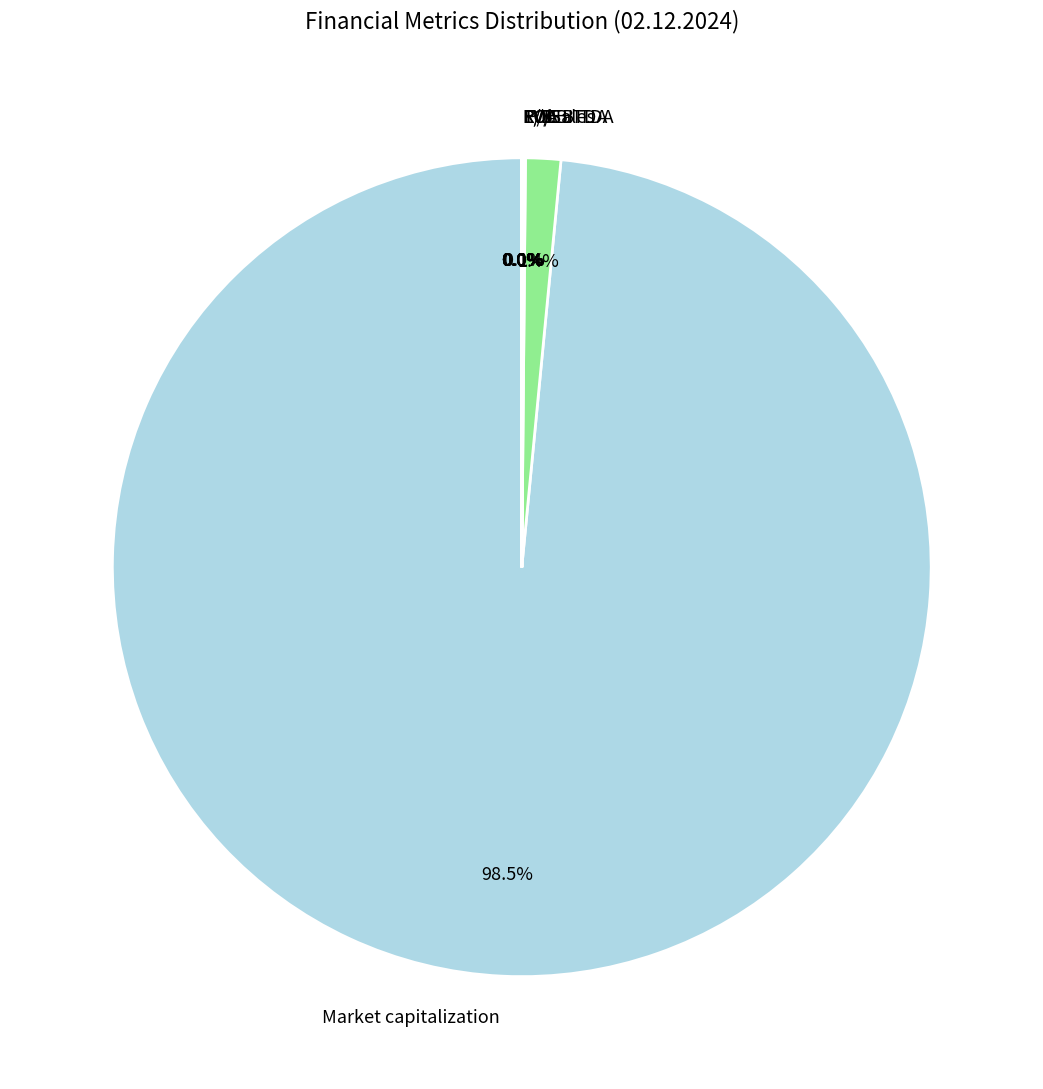

Combined, do Market capitalization and EBITDA account for over 50%?

Yes